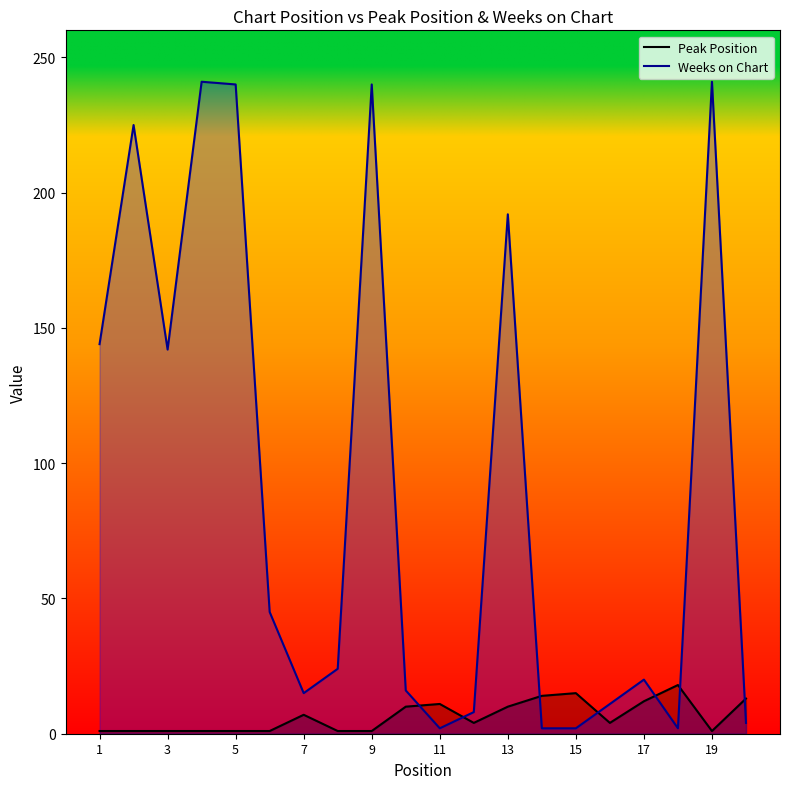

How many categories are shown in the chart?

20